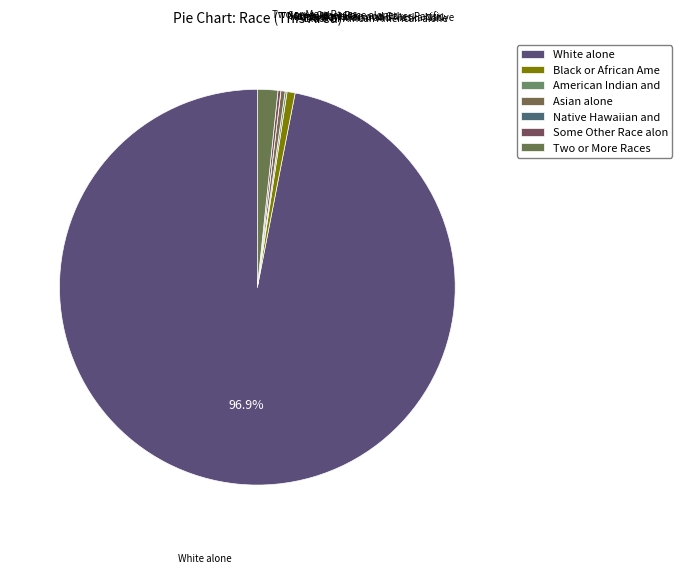

Is there any slice that represents more than half of the pie?

Yes